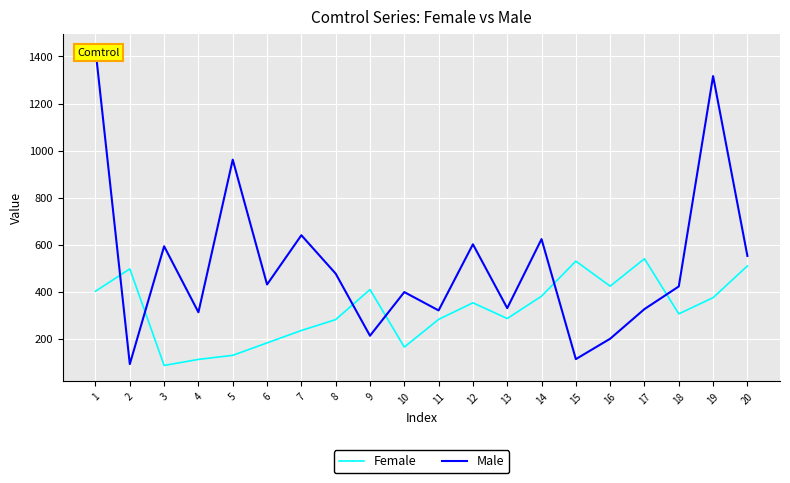

Is the value of Male at 11 greater than the value of Female at 7?

Yes